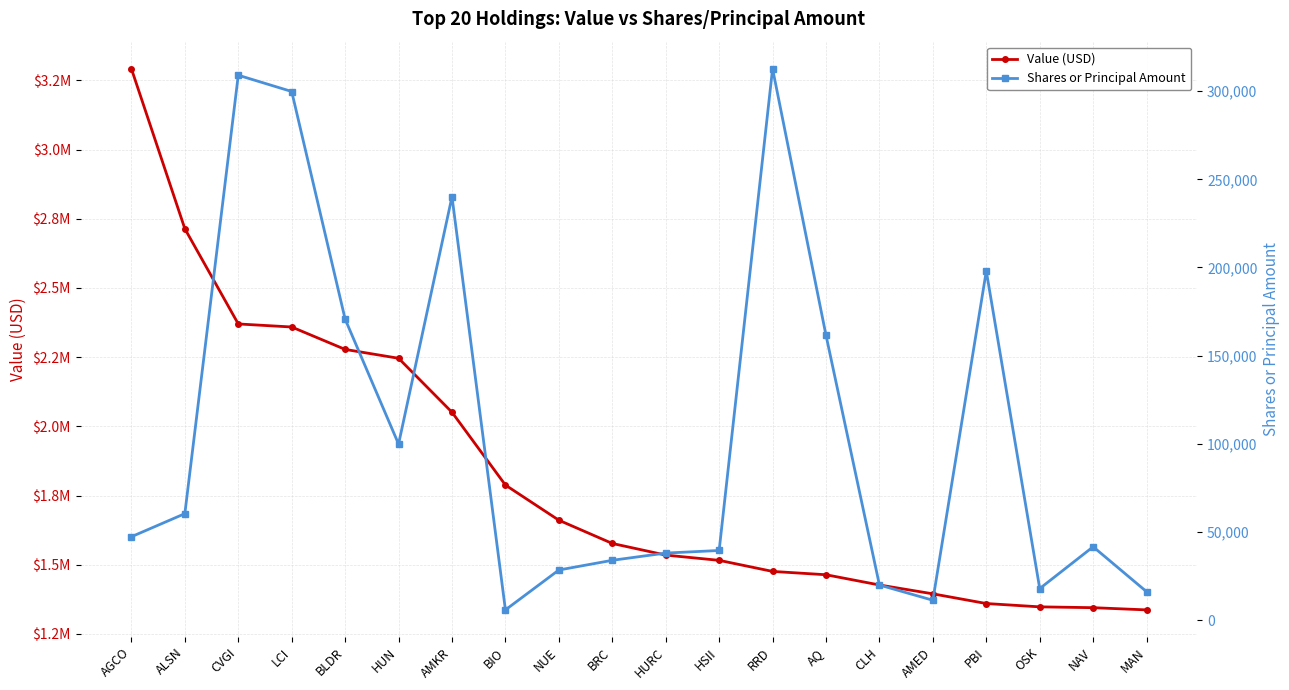

What is the greatest value displayed?

3292000